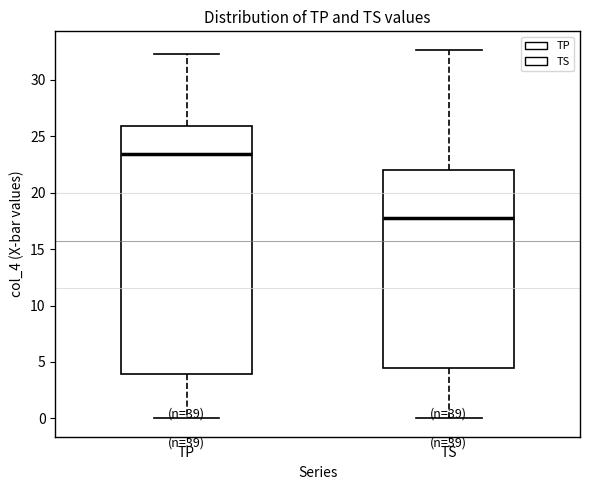

Where is the upper edge of the box for TP on the y-axis? The values are not printed on the chart, so give them approximately, as read against the axis.

26.0